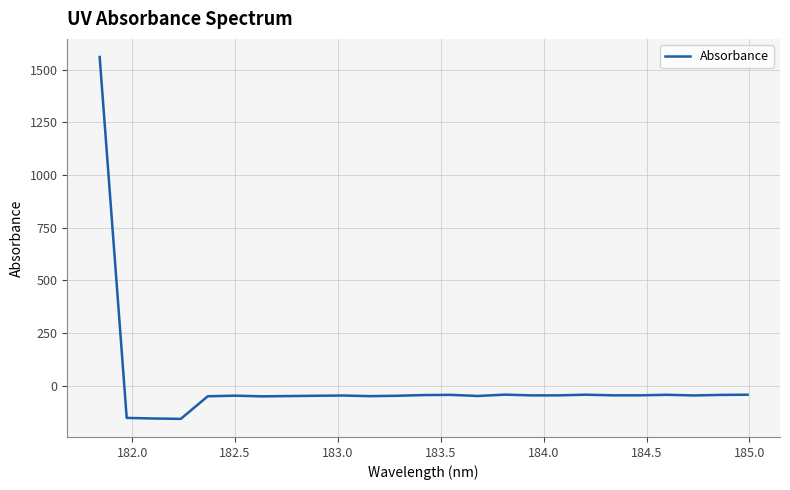

What is the minimum value shown in the chart?

-156.2